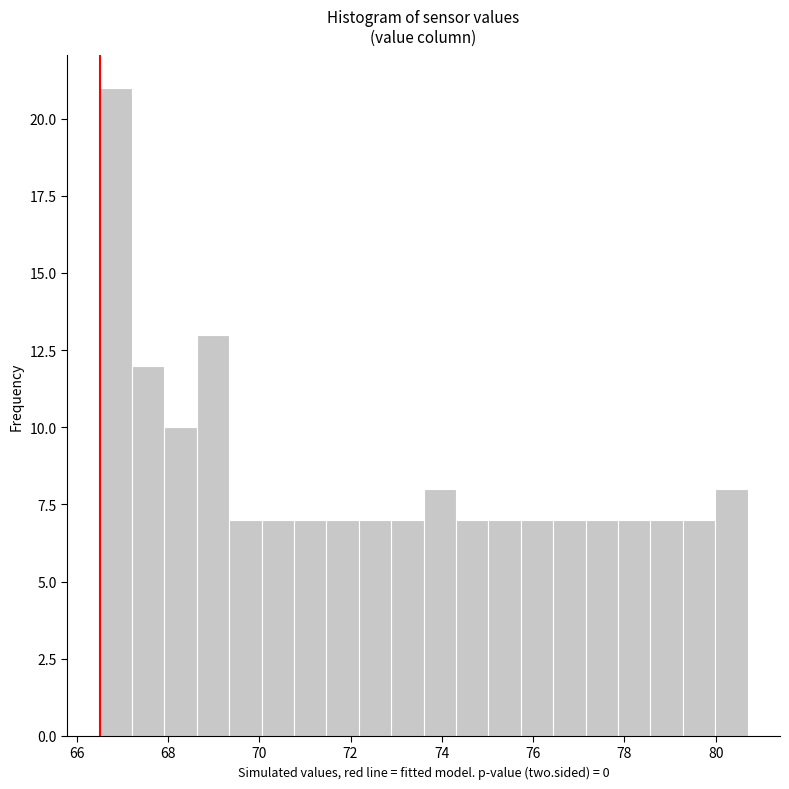

Around what value on the x-axis is the tallest bar? Give the approximate position of its centre, as read against the axis.

66.8